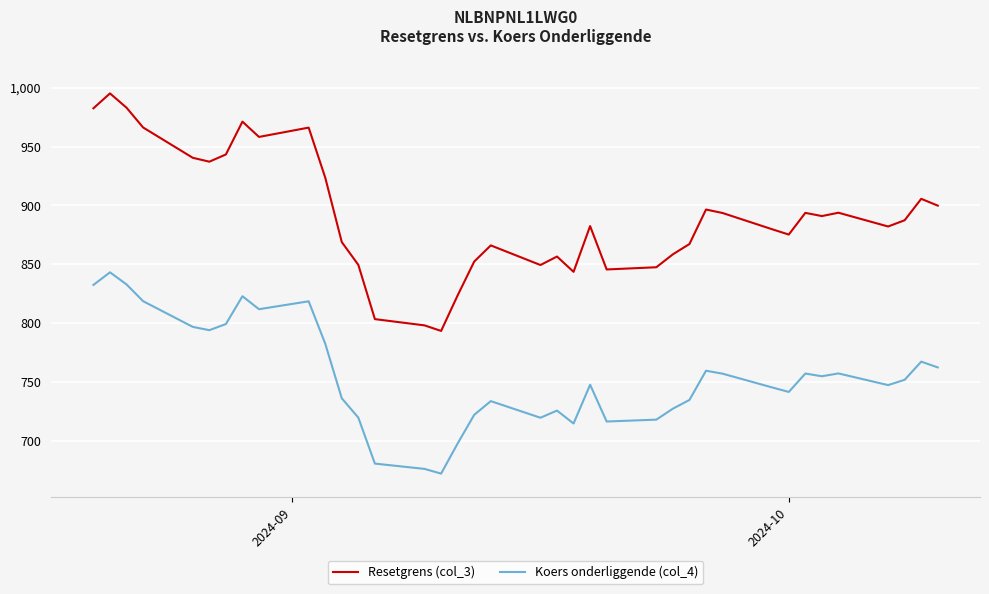

Rank the series by their maximum value, from highest to lowest.

Resetgrens (col_3), Koers onderliggende (col_4)